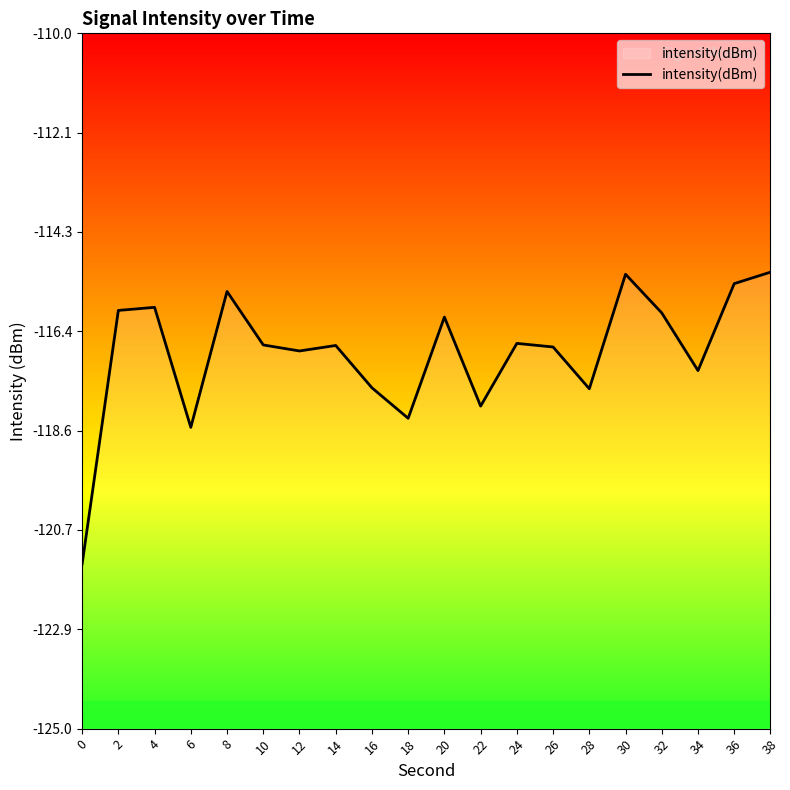

Rank the categories by value from highest to lowest.

38, 30, 36, 8, 4, 2, 32, 20, 24, 10, 14, 26, 12, 34, 16, 28, 22, 18, 6, 0